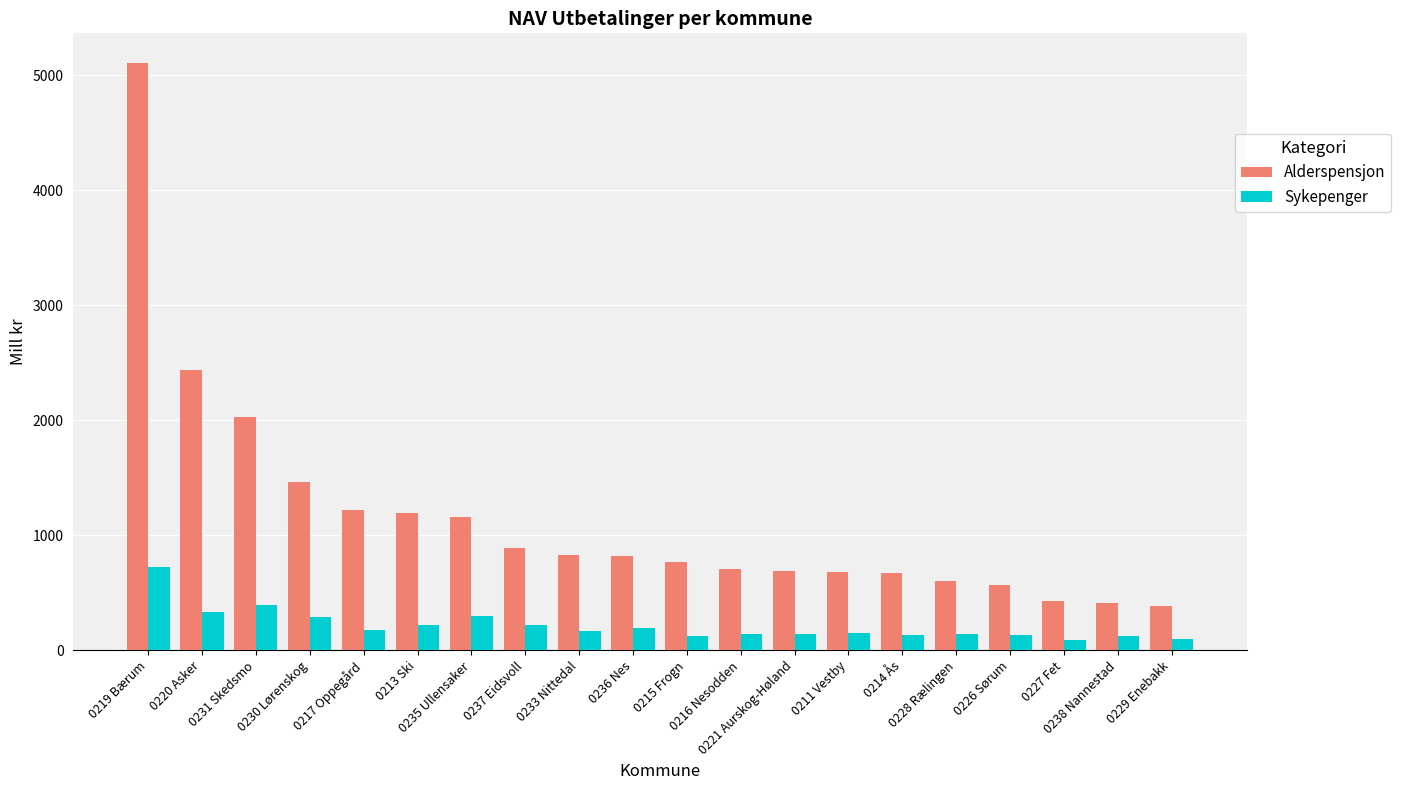

At which label does Alderspensjon first exceed 822?

0219 Bærum